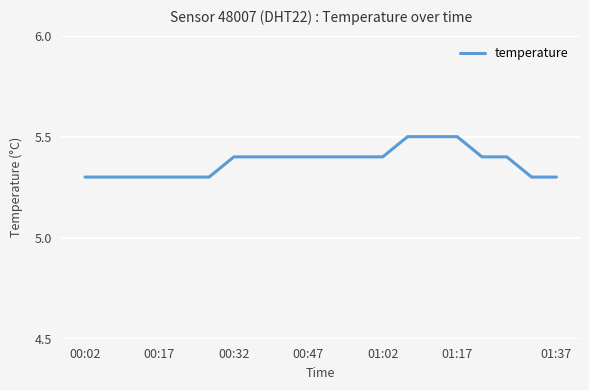

What is the minimum value shown in the chart?

5.3